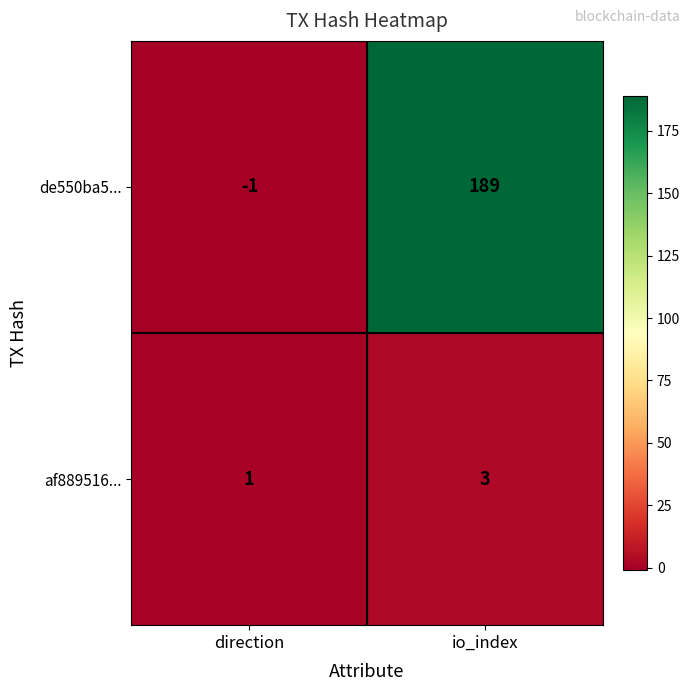

Rank the series by their average value, from lowest to highest.

af889516..., de550ba5...